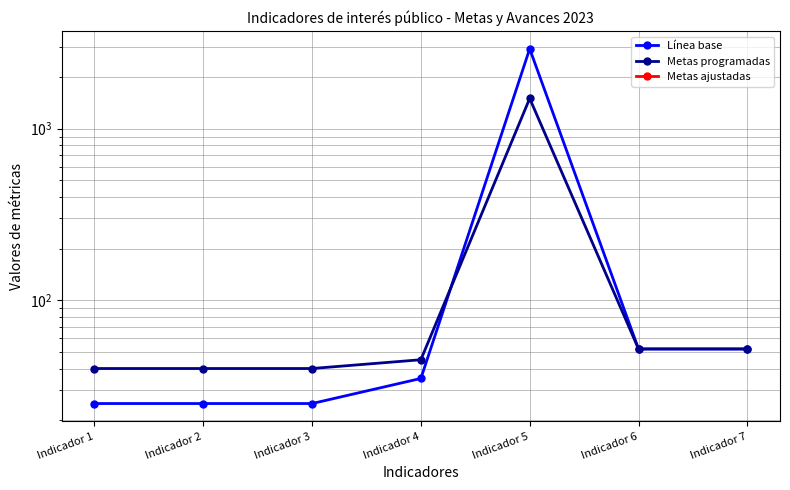

What are all the series names shown in the legend?

Línea base, Metas programadas, Metas ajustadas